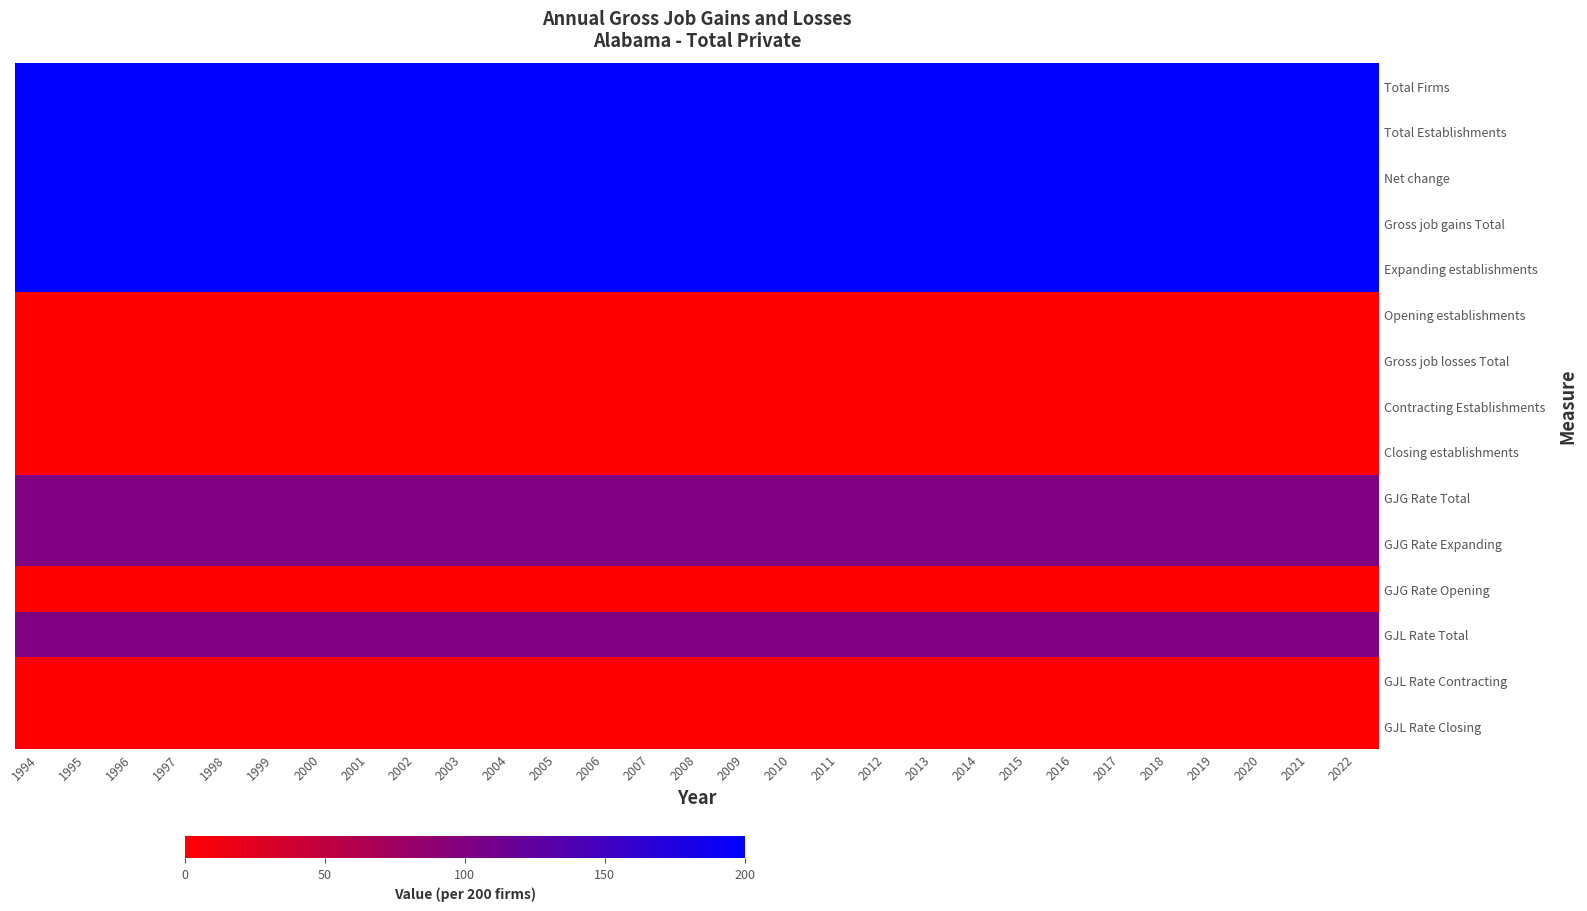

What is the difference between the highest and lowest values at 2022?

200